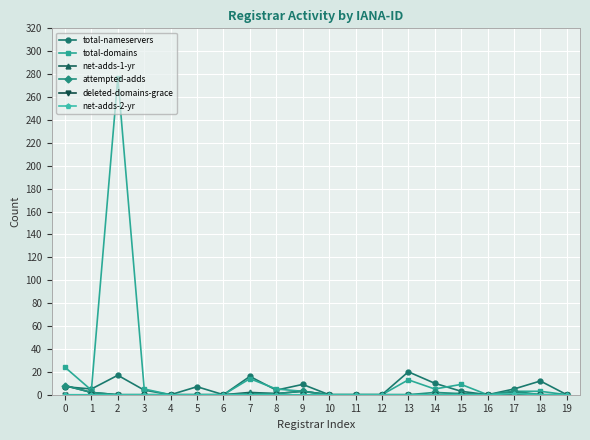

The total-domains series shows -85 at 11. True or false?

False